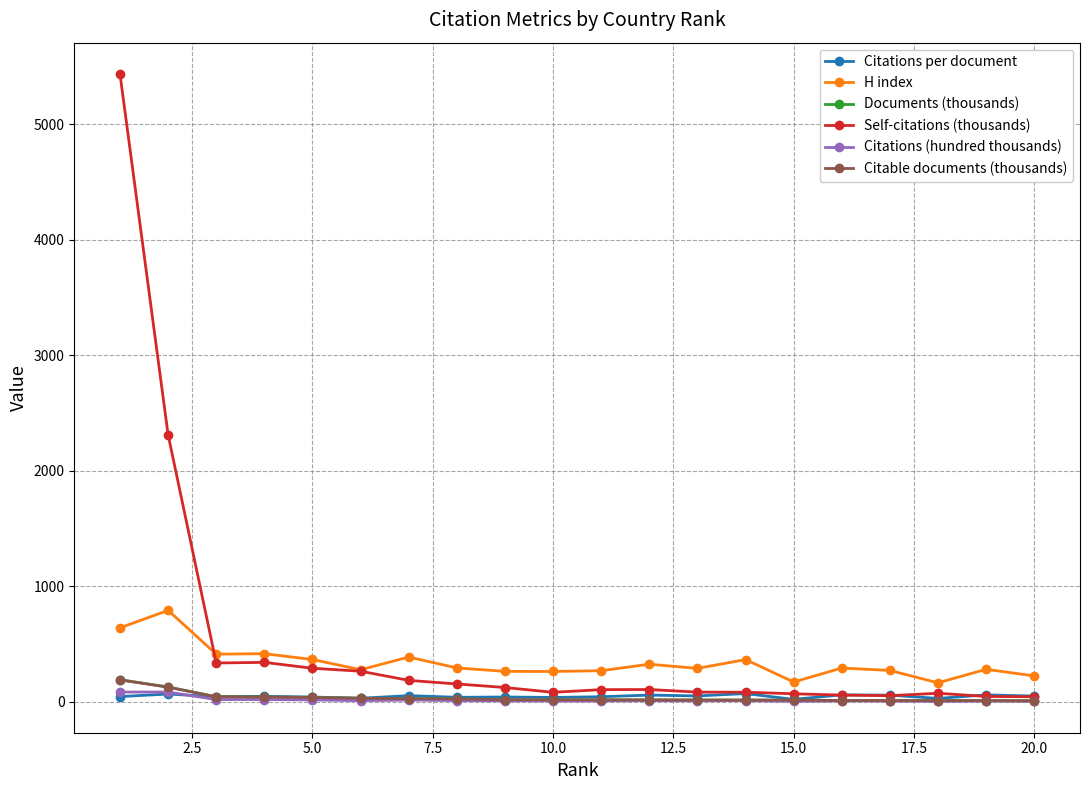

Is this an area chart (filled region under the line)?

No